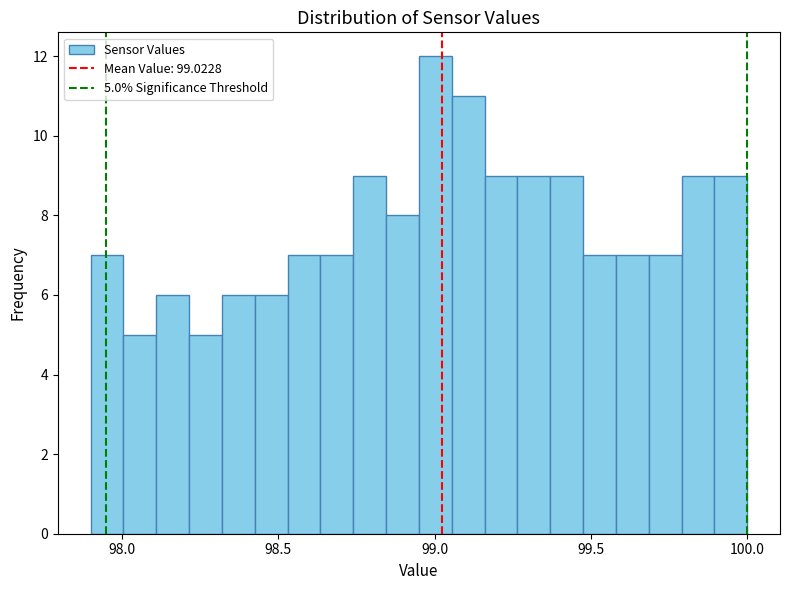

Around what value on the x-axis is the tallest bar? Give the approximate position of its centre, as read against the axis.

99.00